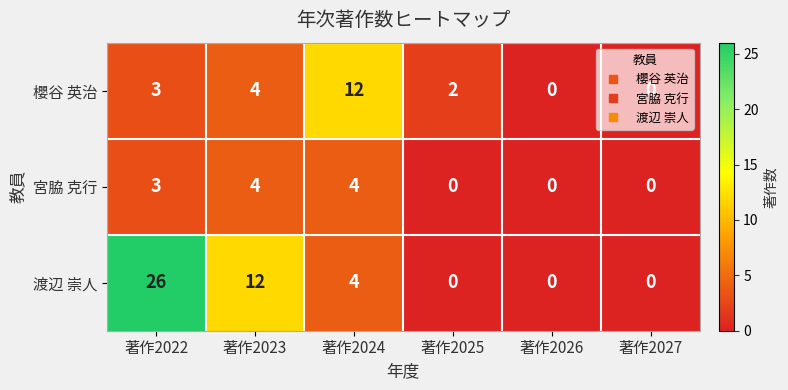

What is the sum of the 櫻谷 英治 values at 著作2027 and 著作2023?

4